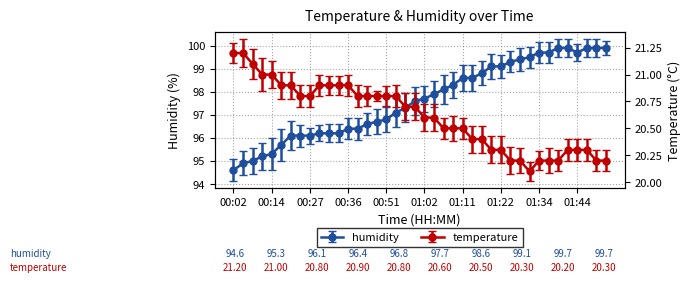

True or false: humidity and temperature intersect in this chart.

False